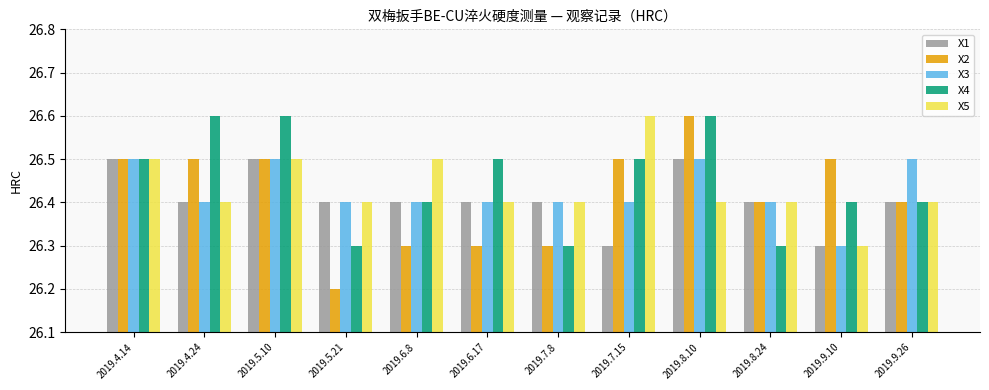

What is the average value of the X2 series?

26.4